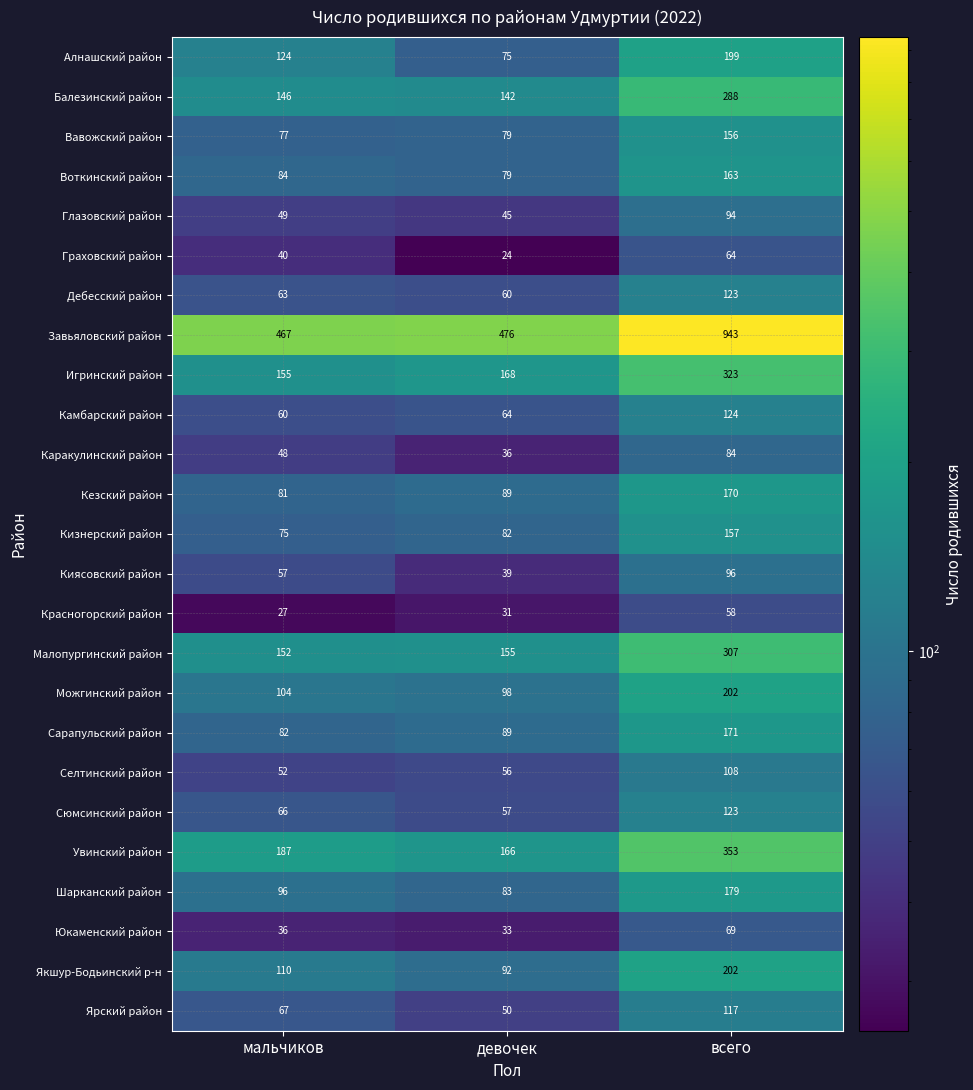

Which category has the highest value in the Воткинский район series?

всего